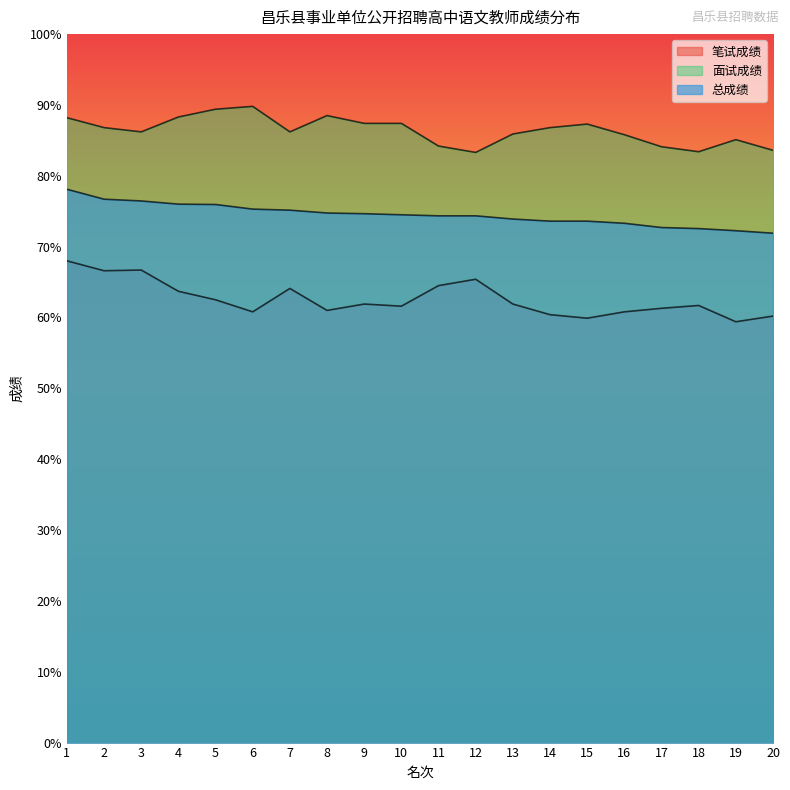

Read the 面试成绩 value at 12.

83.3